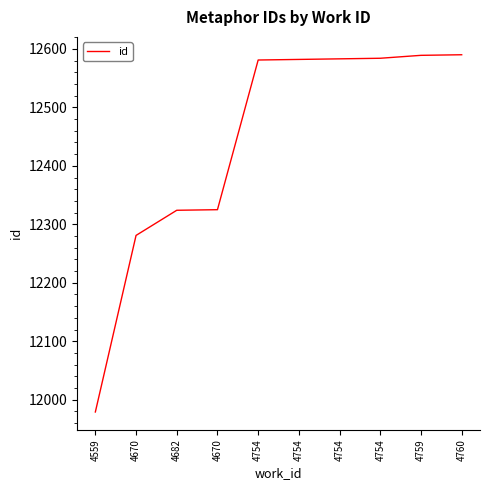

Does the chart have visible grid lines?

No